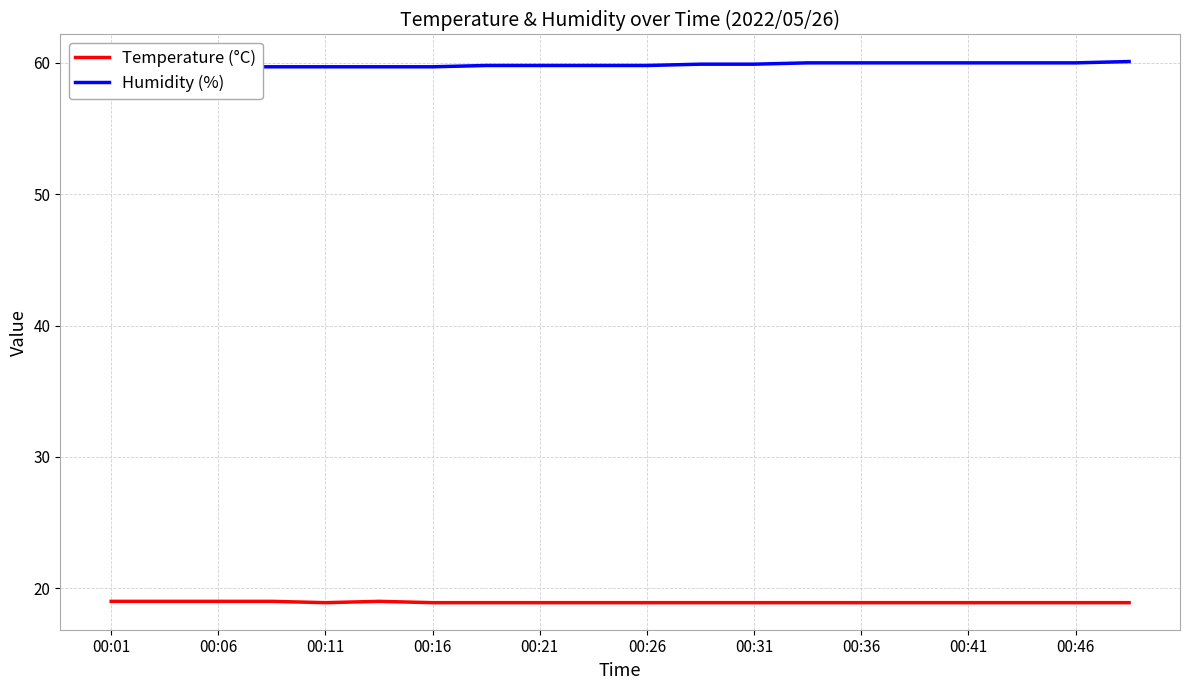

The Temperature (°C) series shows 25.5 at 00:41. True or false?

False